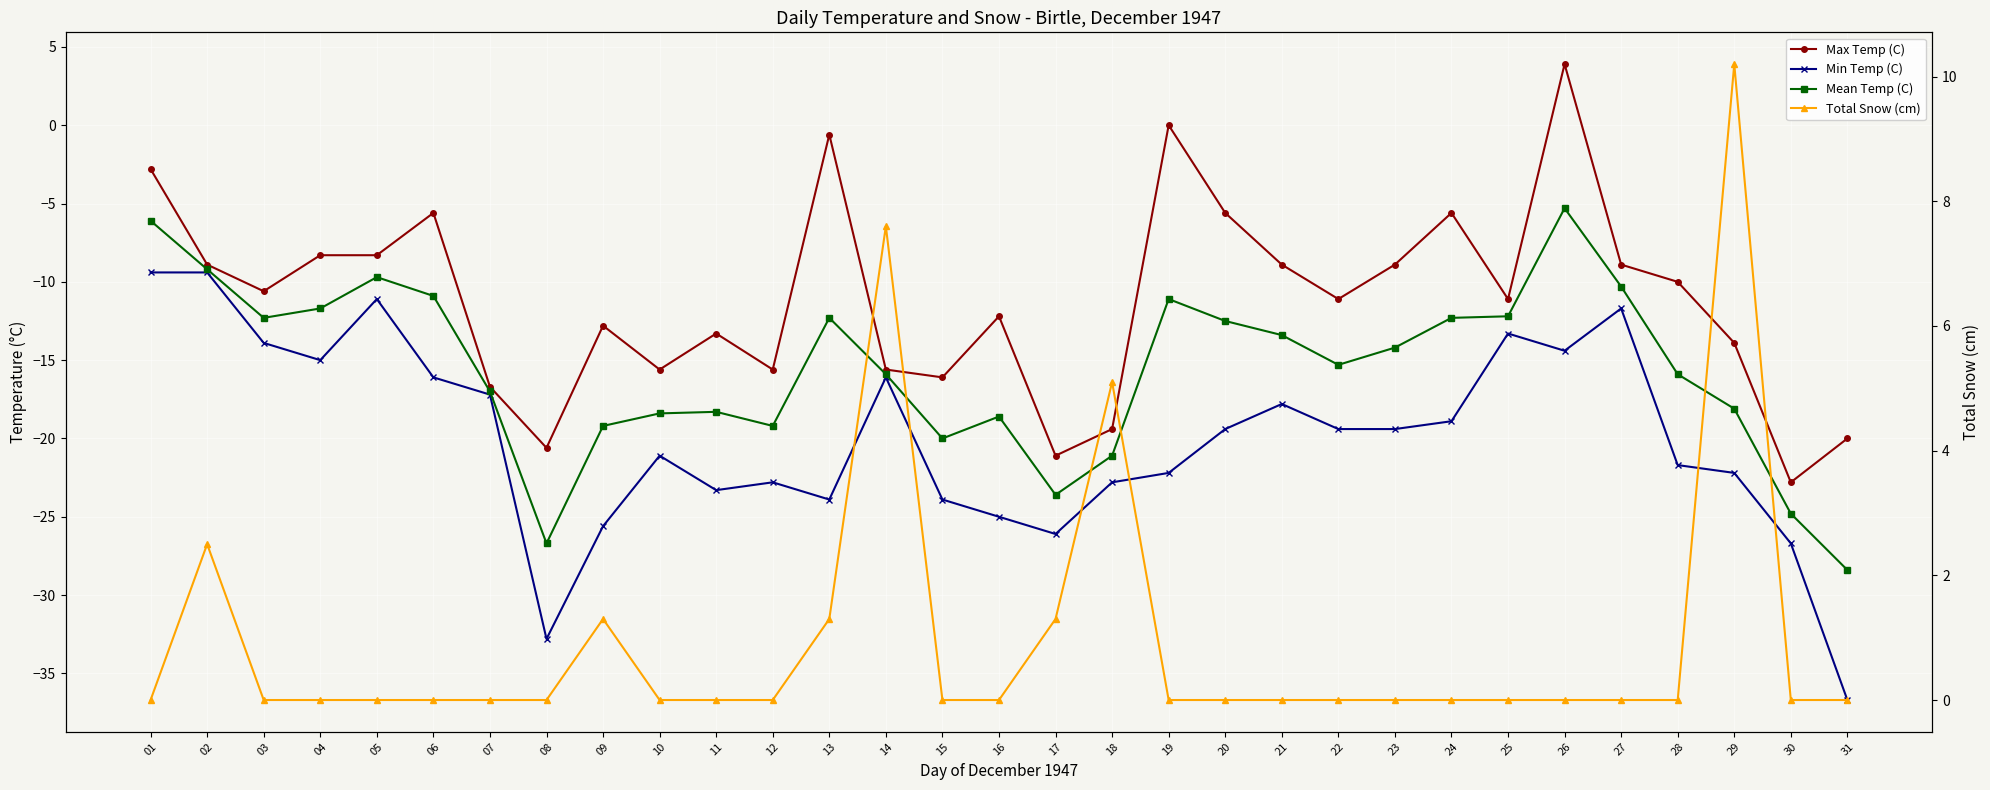

What is the minimum value for Mean Temp (C)?

-28.4